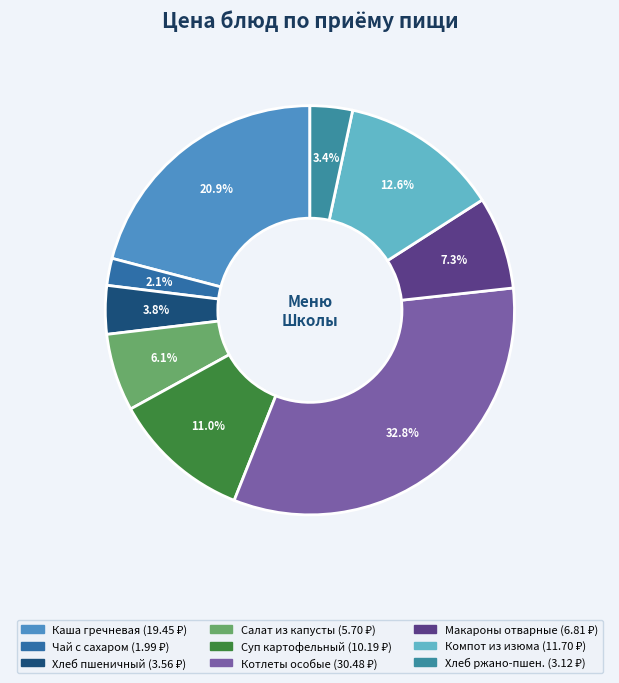

How many slices are in this pie chart?

9